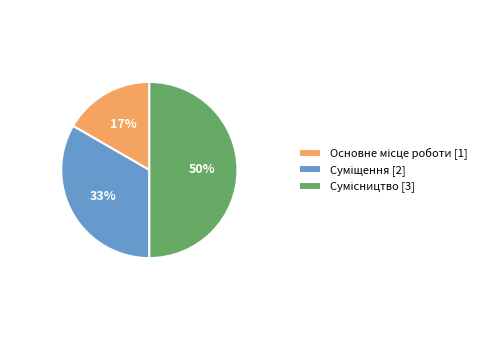

To the nearest percent, what is the difference between the largest and smallest slice percentages?

33%